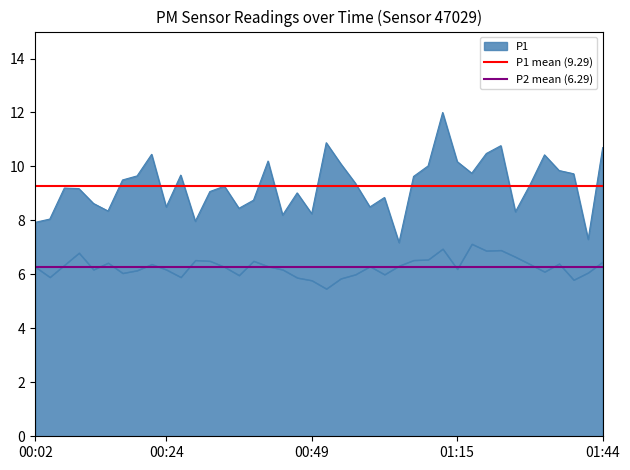

What is the sum of the P2 mean (6.29) values at 00:02 and 00:24?

12.6